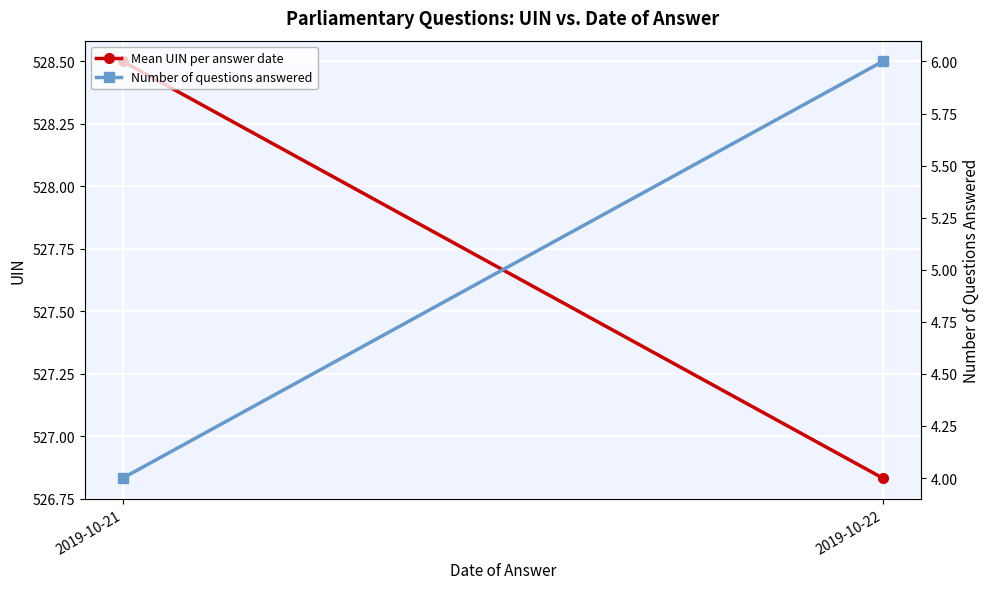

Between 2019-10-21 and 2019-10-22, which series saw the biggest shift?

Number of questions answered